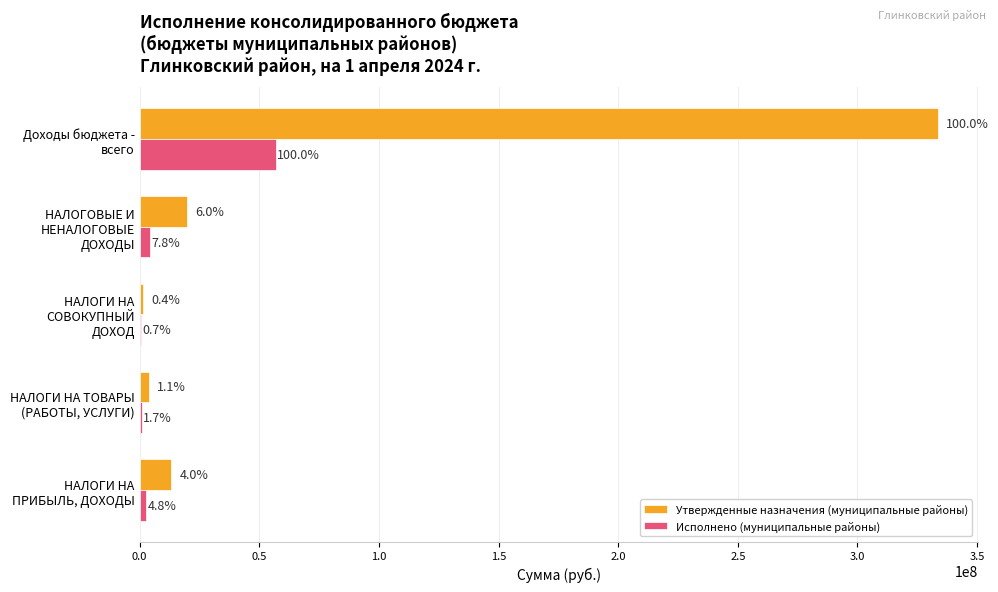

What is the average value of the Утвержденные назначения (муниципальные районы) series?

74401084.2